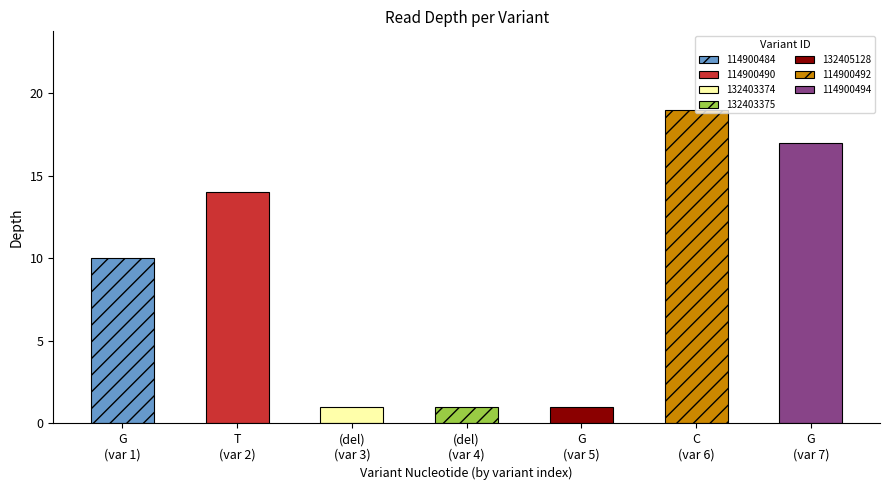

Reading right to left, list all the values displayed in this chart.

G
(var 7)=17	C
(var 6)=19	G
(var 5)=1	(del)
(var 4)=1	(del)
(var 3)=1	T
(var 2)=14	G
(var 1)=10